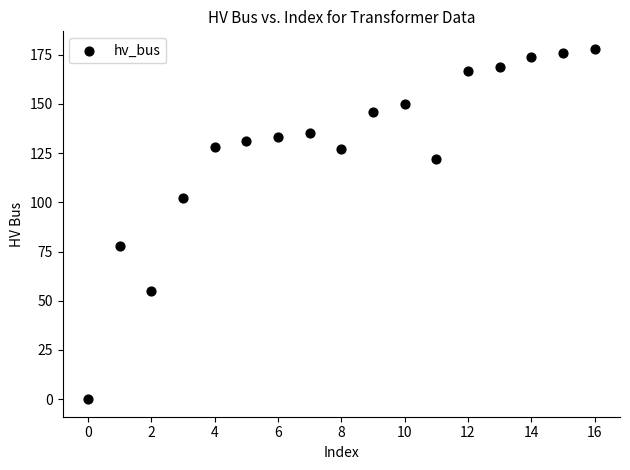

What is the range of Y values (max minus min)?

178